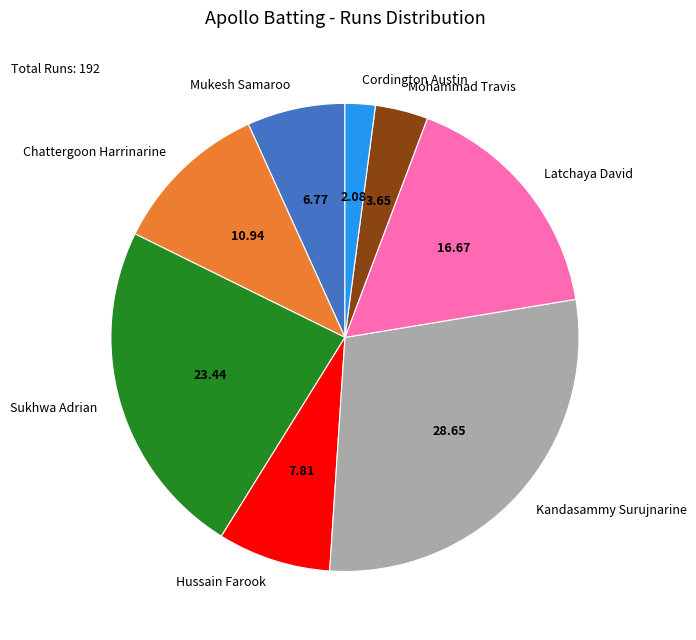

The Mohammad Travis slice represents 4% of the pie. True or false?

True